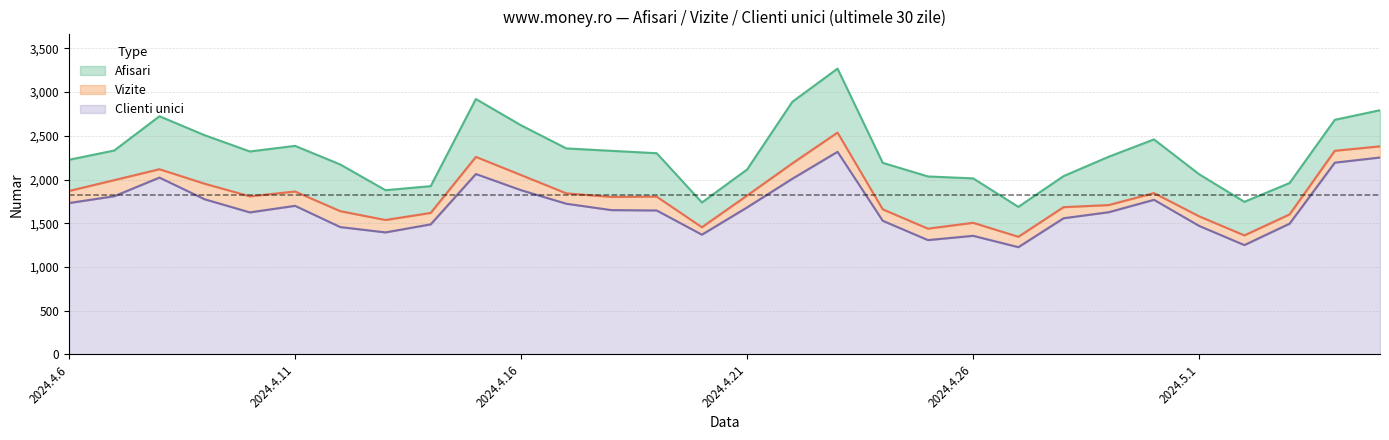

At how many categories does at least one series exceed 2992?

1